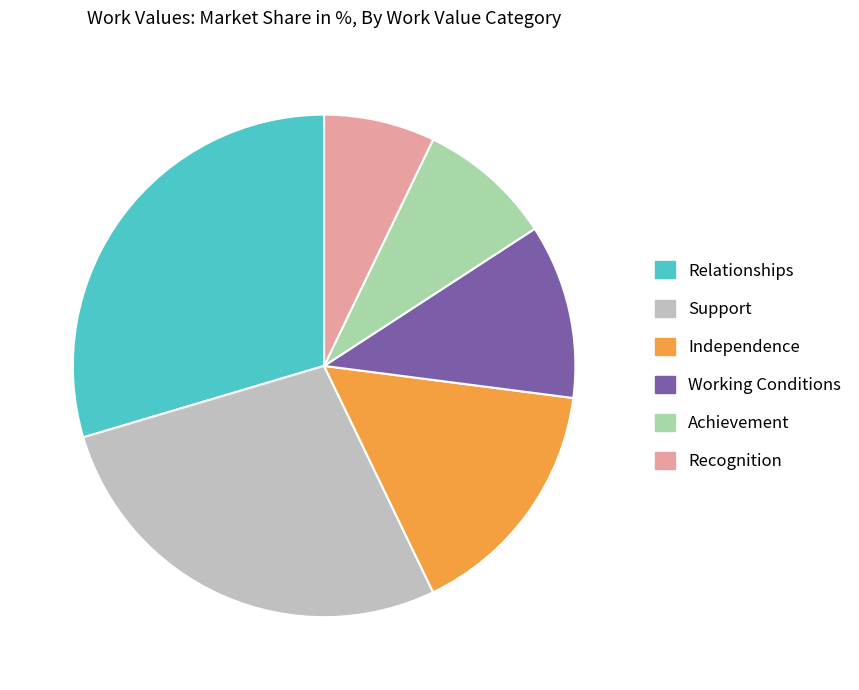

What is the ratio of the value at Achievement to the value at Independence?

0.5